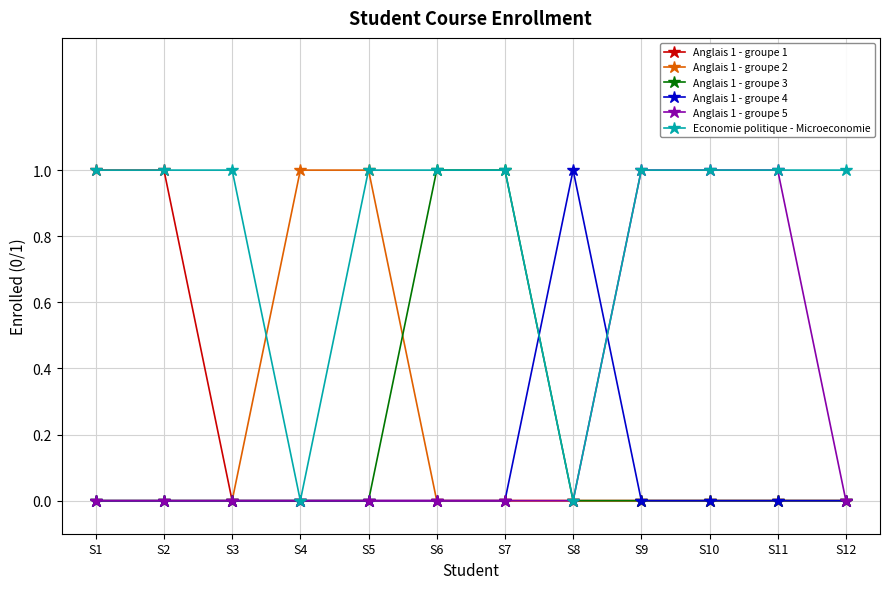

The value of Anglais 1 - groupe 4 at S8 is 1. True or false?

True